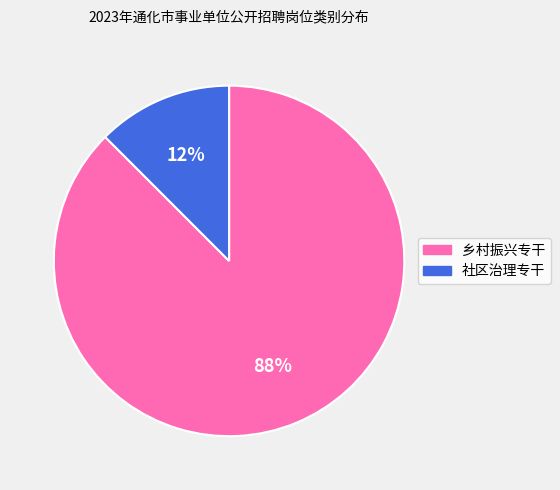

Do 乡村振兴专干 and 社区治理专干 together represent more than half of the pie?

Yes